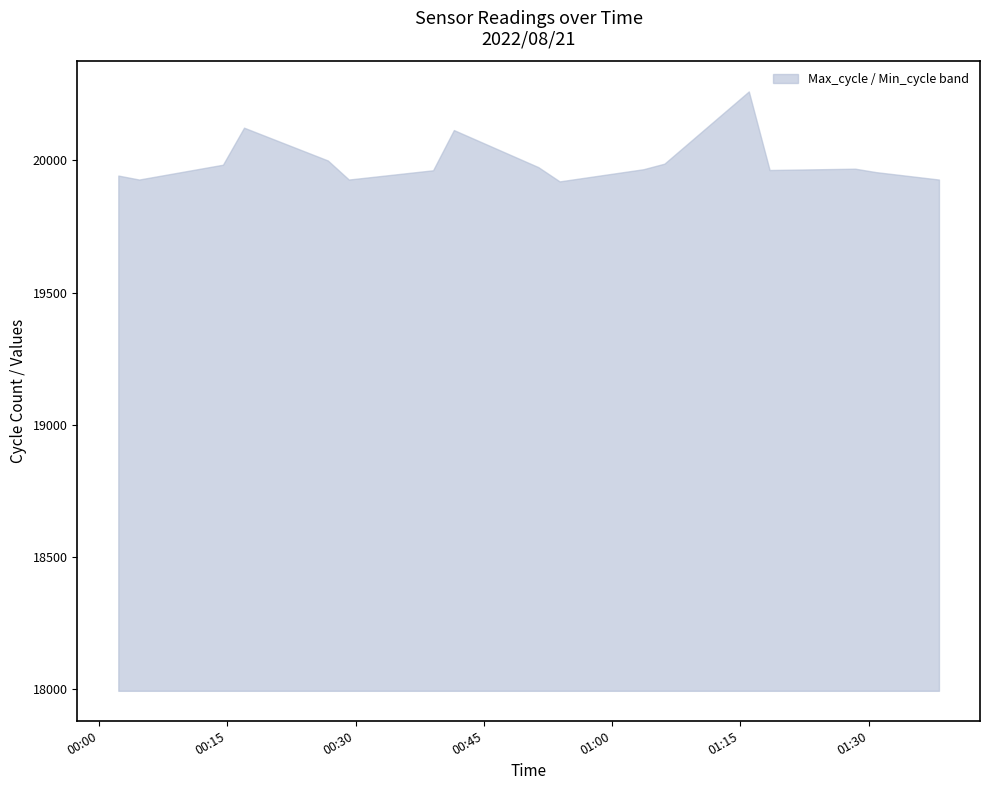

What is the smallest value displayed?

19920